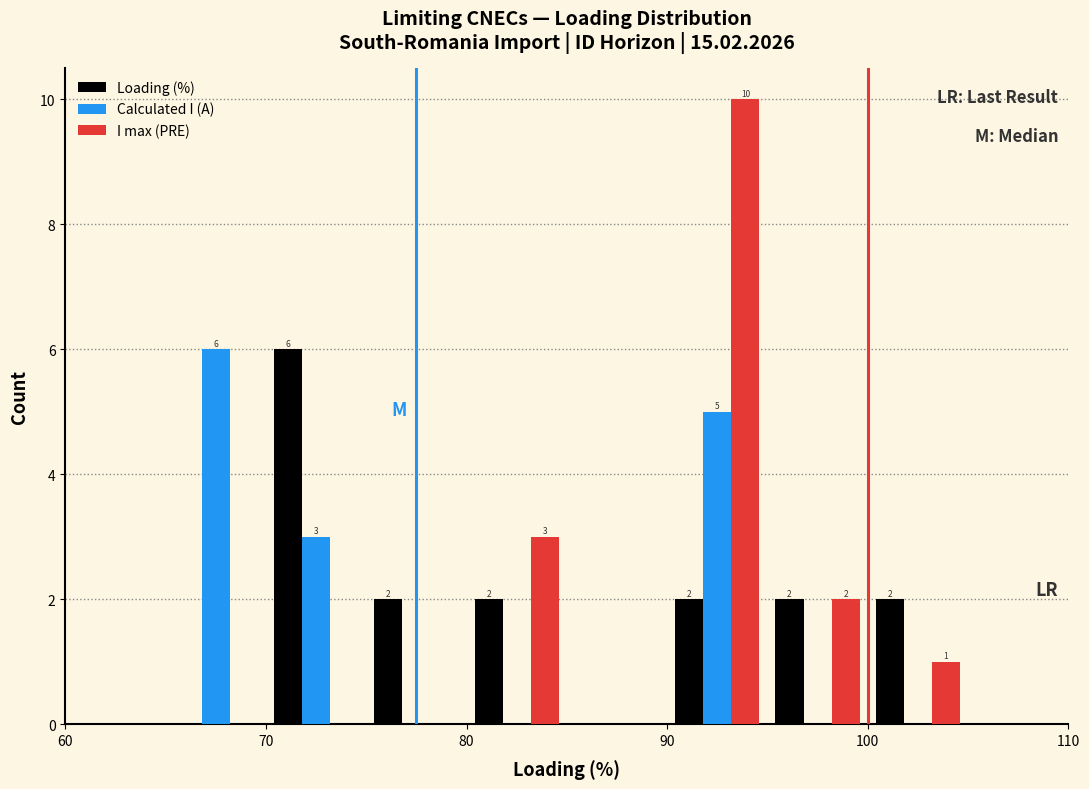

In the I max (PRE) series, which range on the x-axis has the tallest bar?

90 to 95